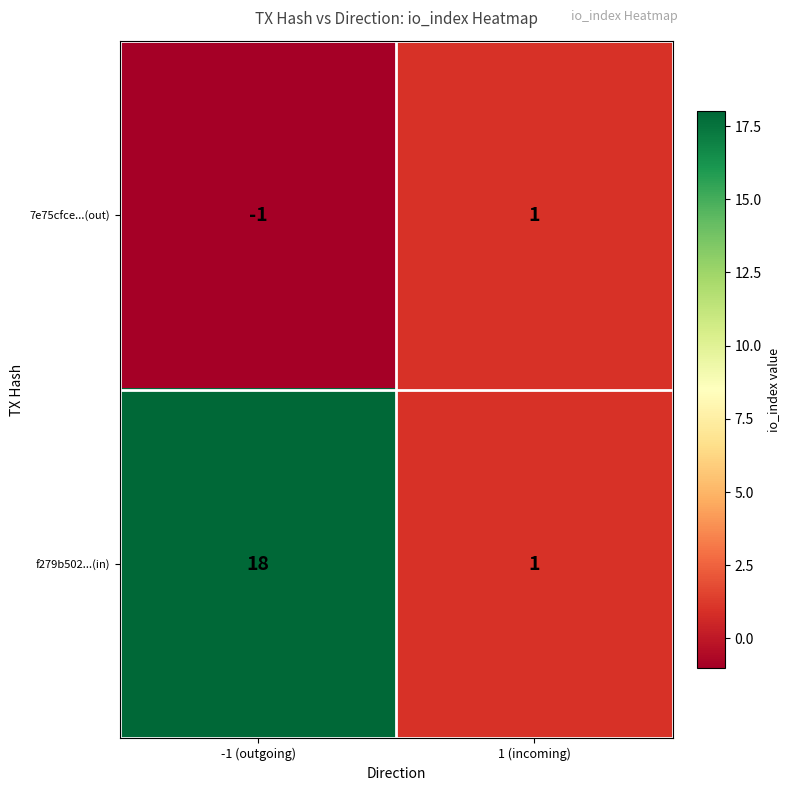

What is the approximate value of f279b502...(in) at -1 (outgoing), to the nearest 10?

20